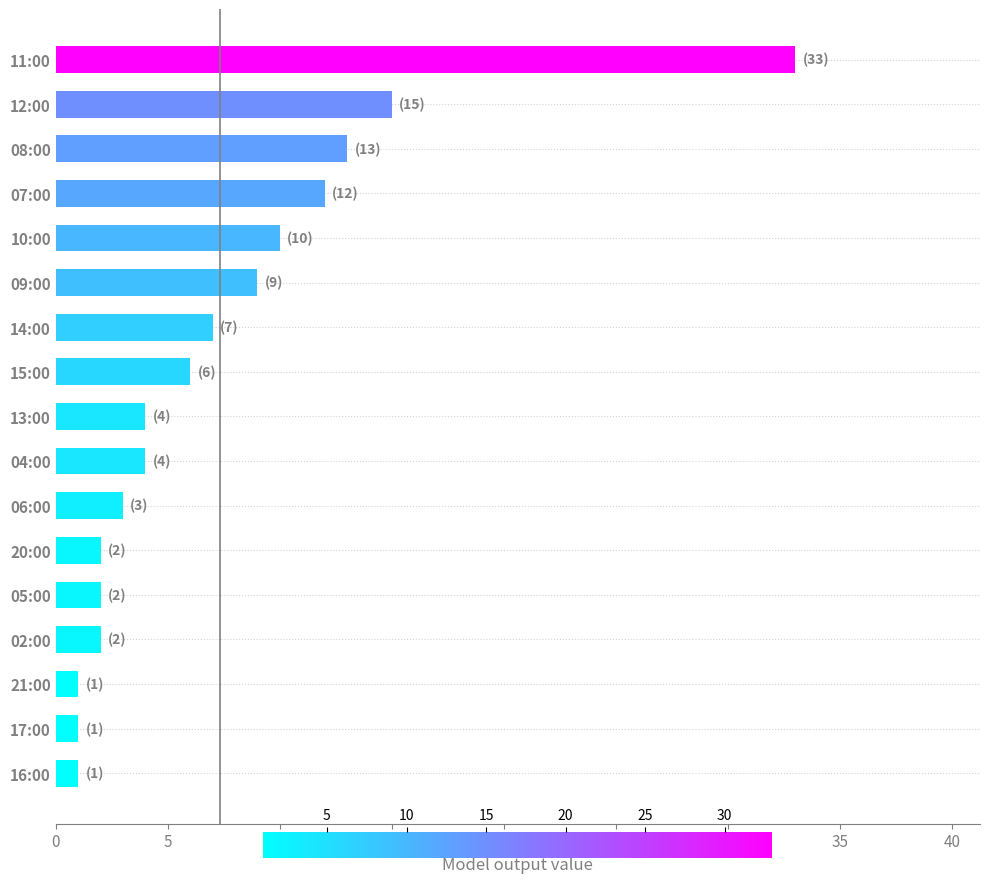

Between 05:00 and 08:00, which is larger?

08:00